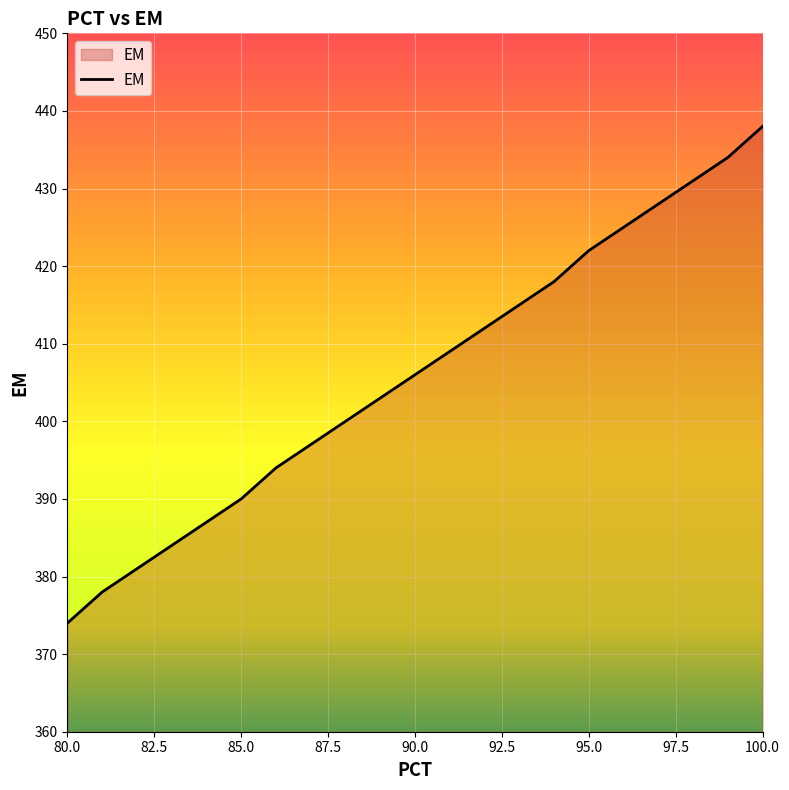

How many lines are shown in the chart?

1